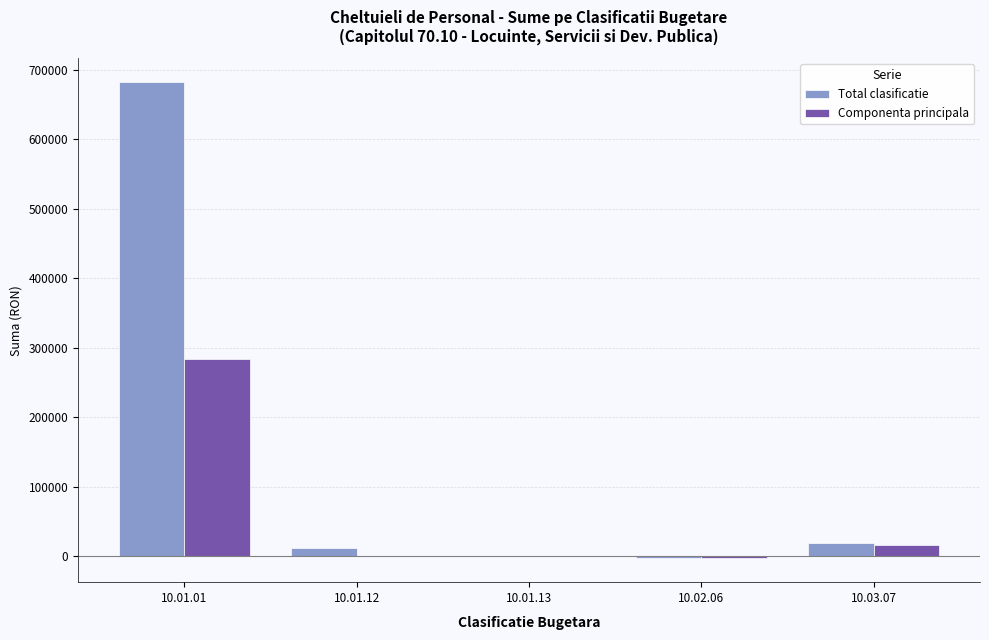

How many data points does each series have?

5